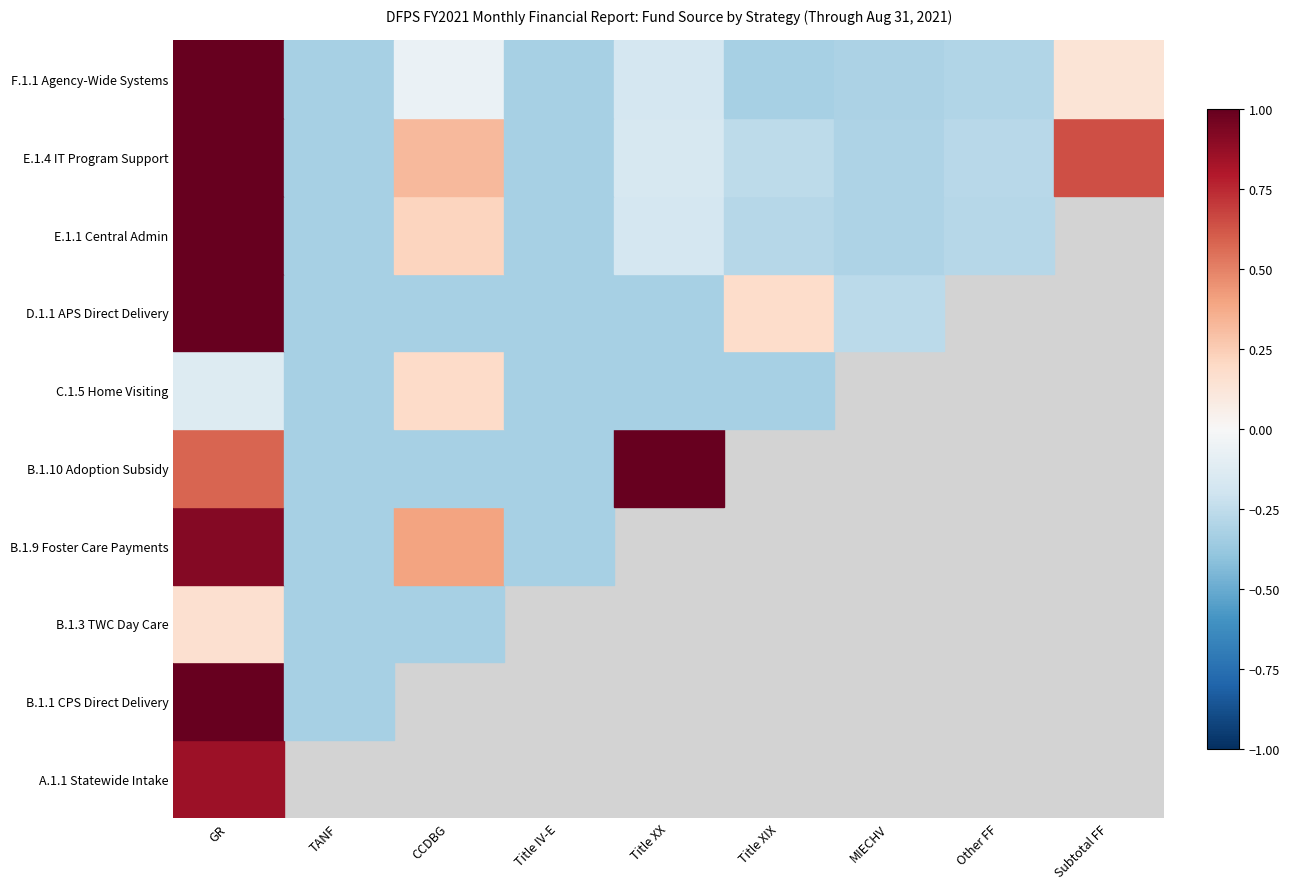

Rank the series at TANF from lowest to highest value.

A.1.1 Statewide Intake, B.1.1 CPS Direct Delivery, B.1.3 TWC Day Care, B.1.9 Foster Care Payments, B.1.10 Adoption Subsidy, C.1.5 Home Visiting, D.1.1 APS Direct Delivery, E.1.1 Central Admin, E.1.4 IT Program Support, F.1.1 Agency-Wide Systems